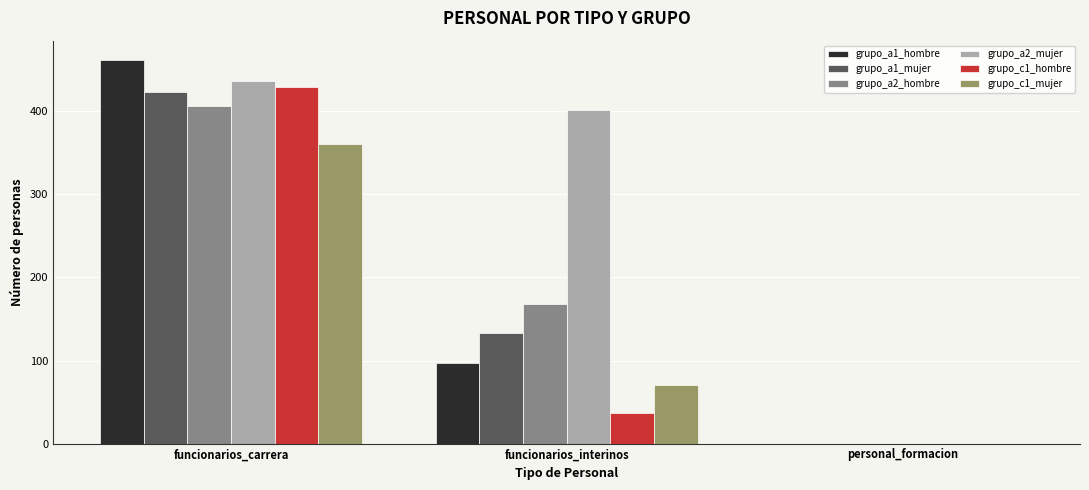

Between funcionarios_carrera and personal_formacion, which series saw the biggest shift?

grupo_a1_hombre